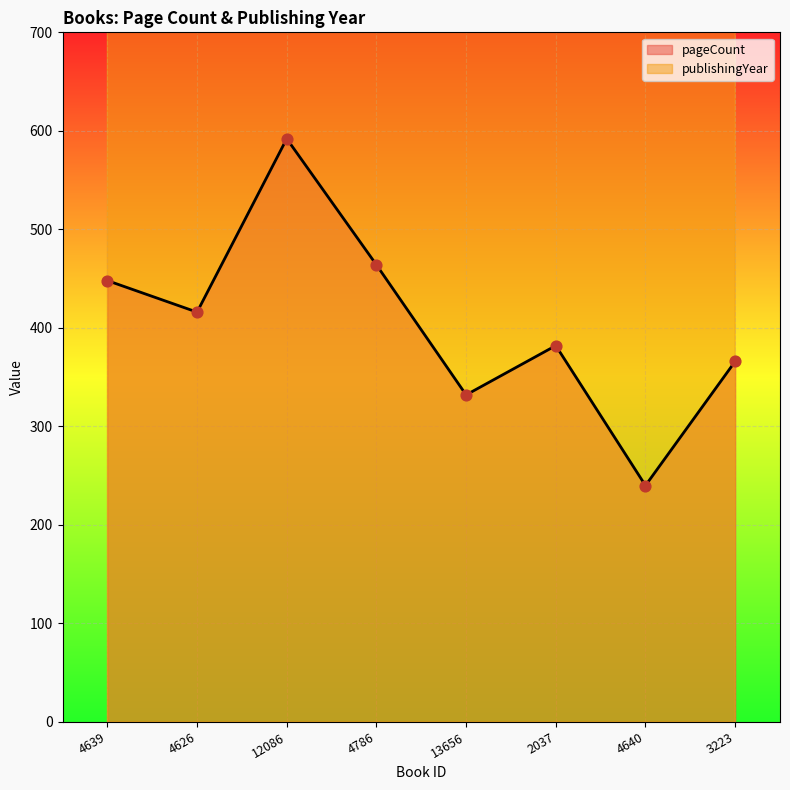

Which series has the largest total across all categories?

publishingYear